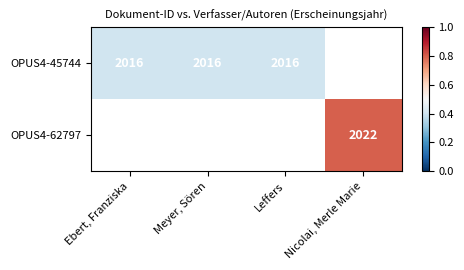

Is it true that OPUS4-45744 equals 470 at Leffers?

False